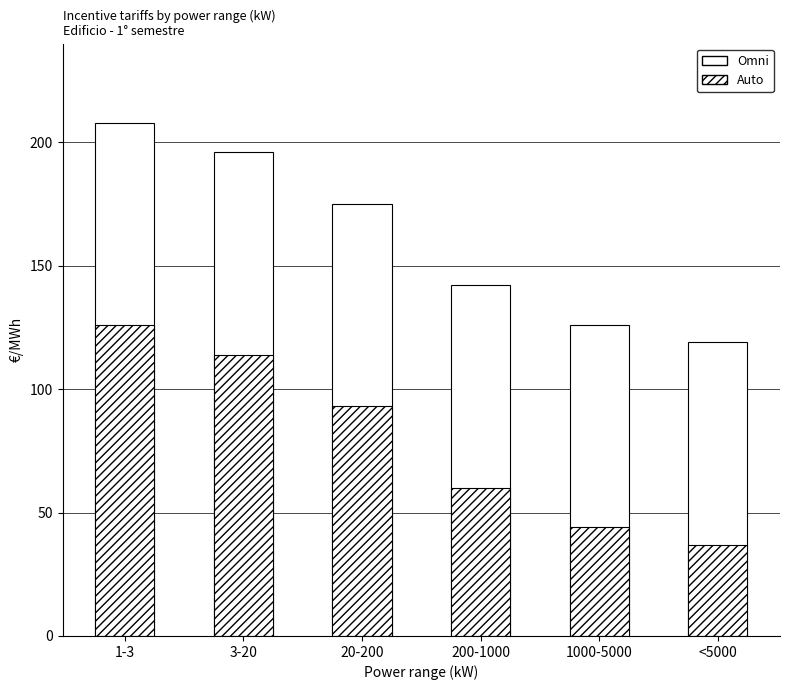

What is the difference between the highest and lowest values at 1000-5000?

82